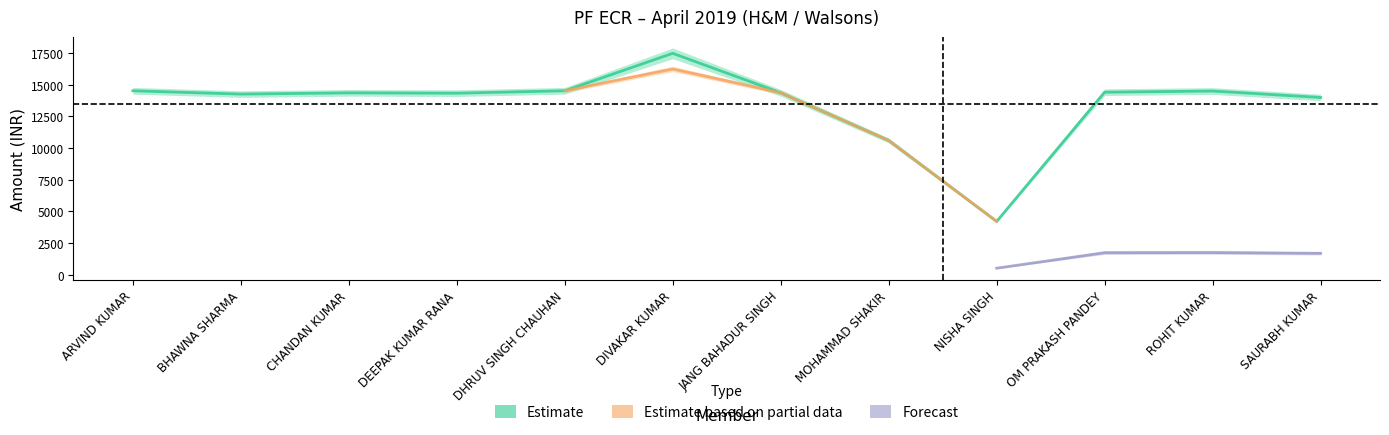

What is the label of the 2nd point from the left?

BHAWNA SHARMA